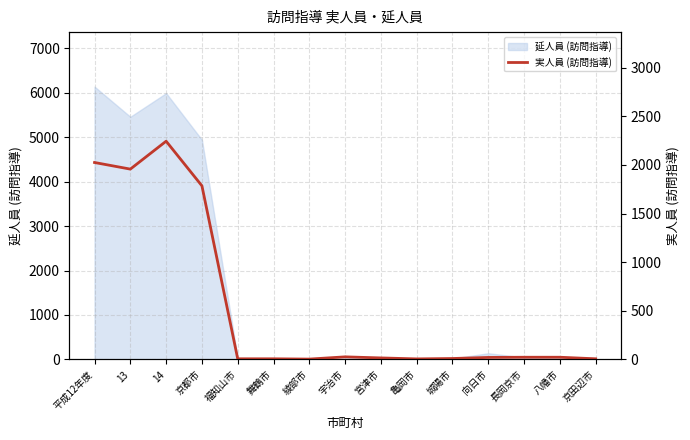

The value of 延人員 (訪問指導) at 13 is 8073. True or false?

False